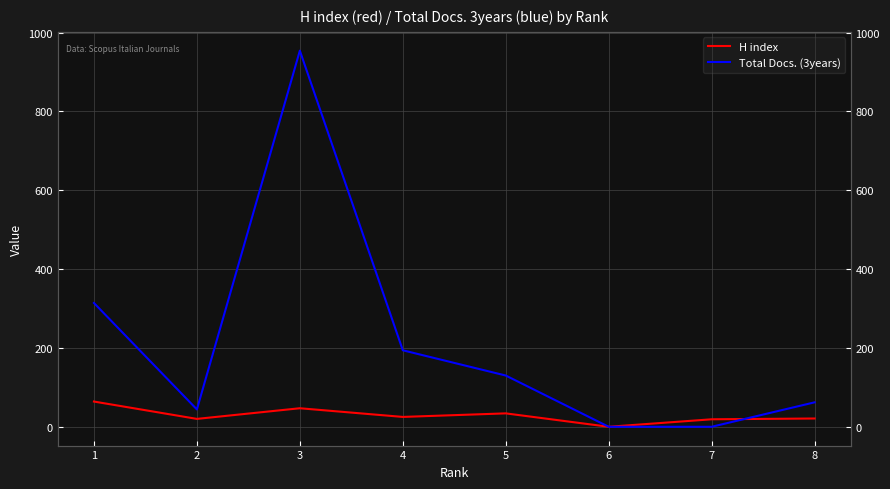

Which series has the widest spread of values?

Total Docs. (3years)